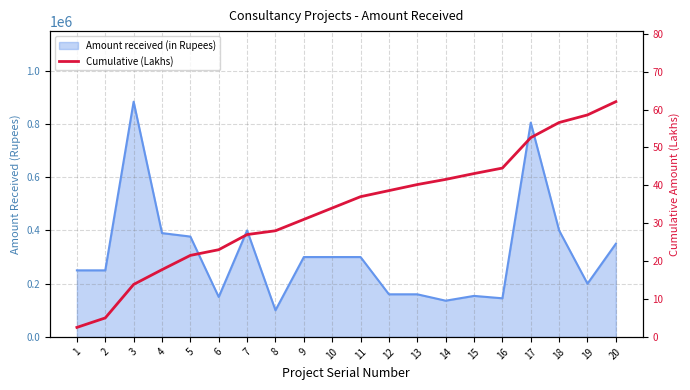

Is it true that the value at 14 is 41.6?

True